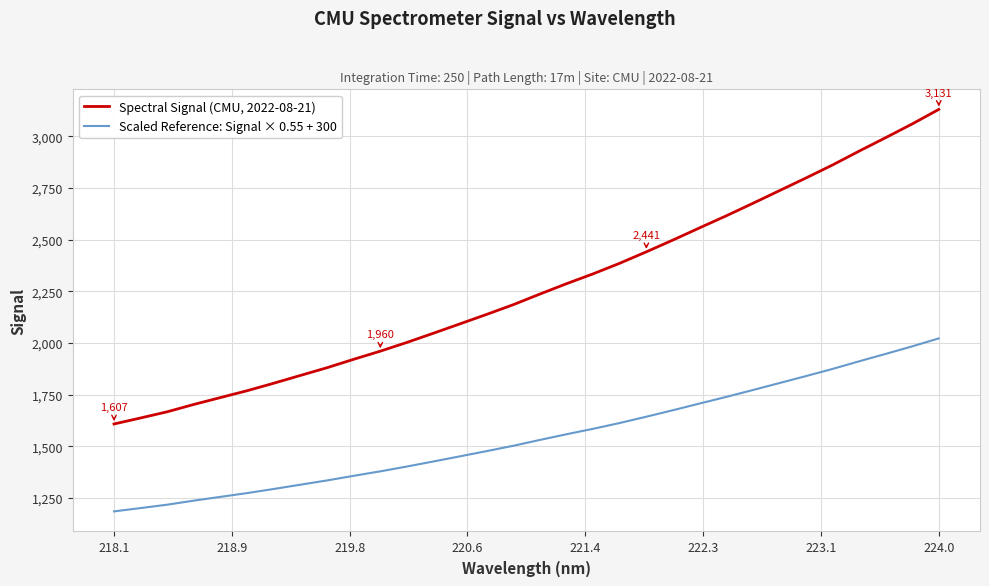

What is the highest value of the Scaled Reference: Signal × 0.55 + 300 series?

2022.0